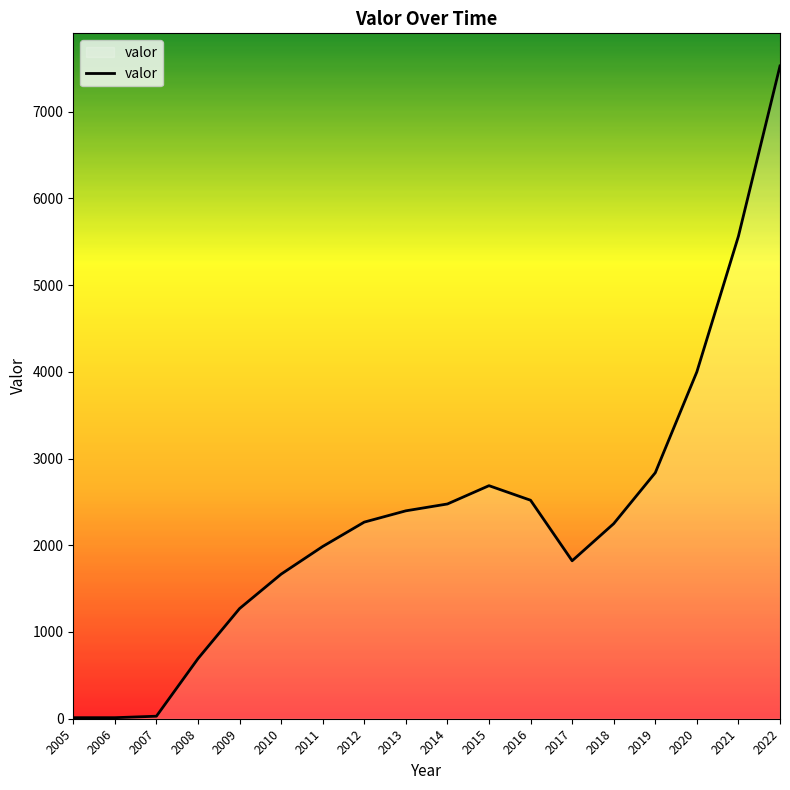

What is the greatest value displayed?

7526